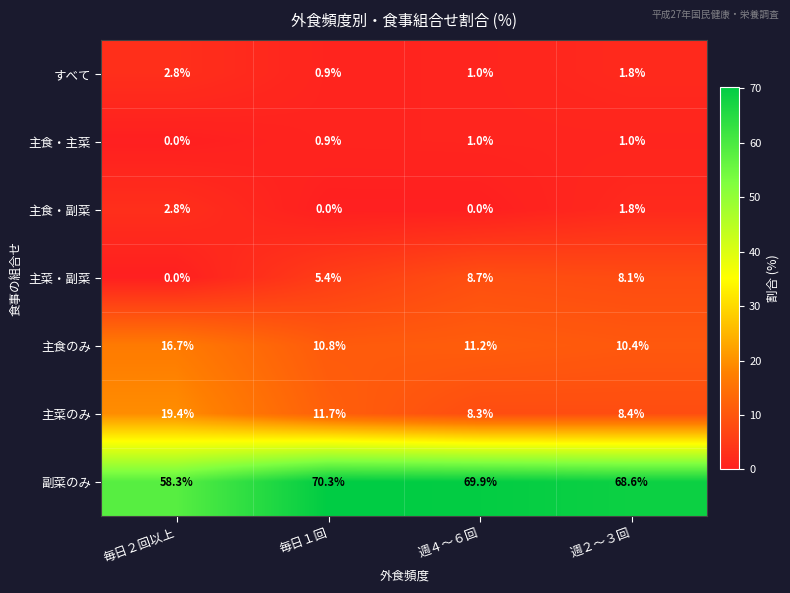

The 副菜のみ series shows 17.1 at 毎日１回. True or false?

False